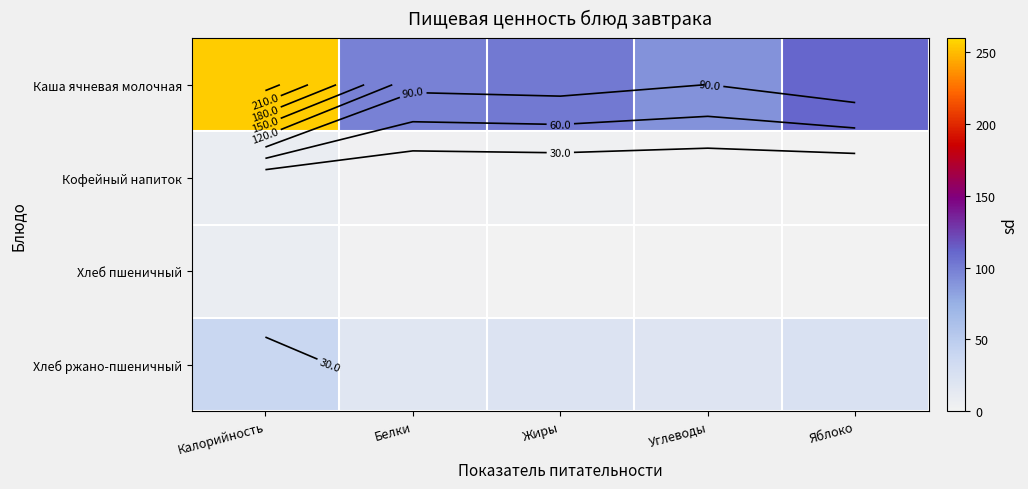

What is the maximum value for Хлеб ржано-пшеничный?

39.4